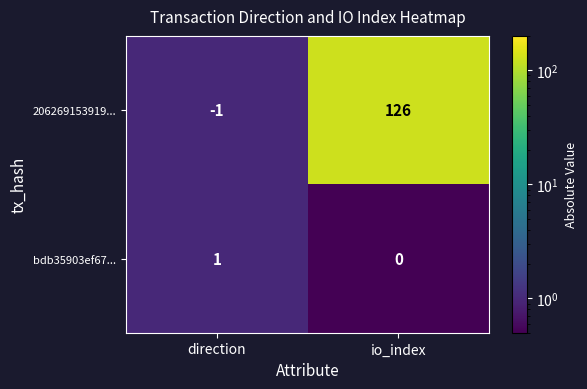

List the series in order of their peak value, lowest first.

bdb35903ef67..., 206269153919...